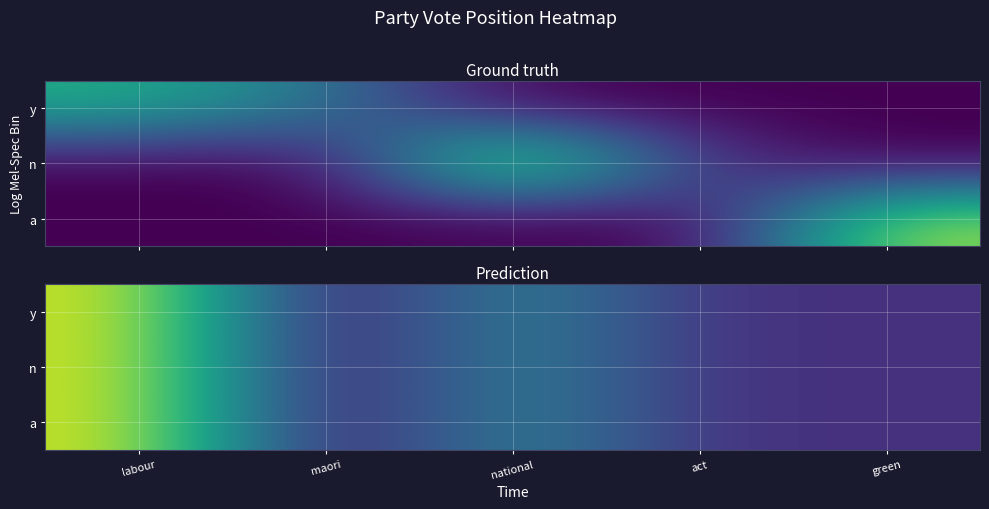

How many data points does each series have?

5